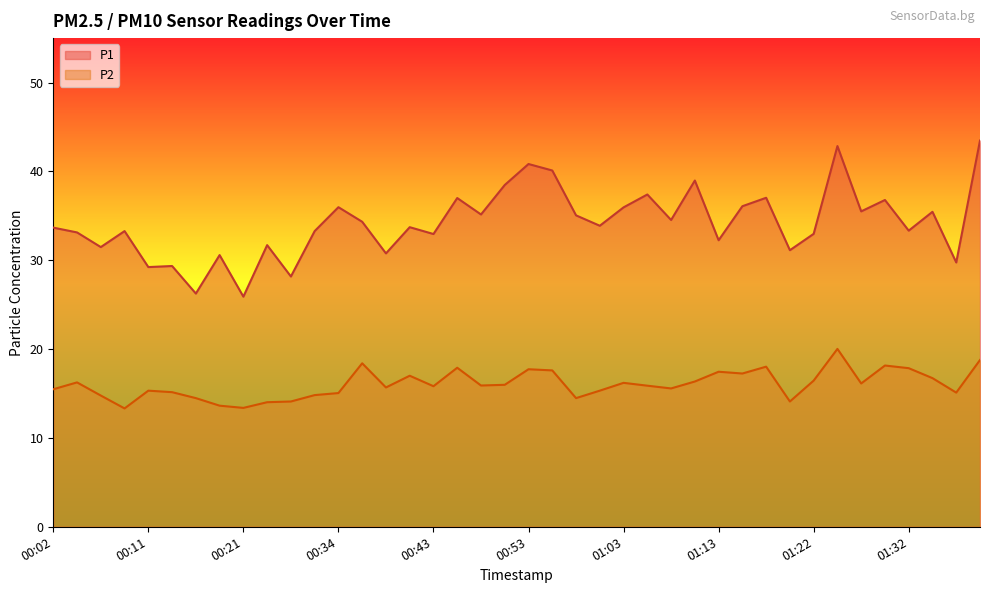

How many distinct data groups are displayed?

2